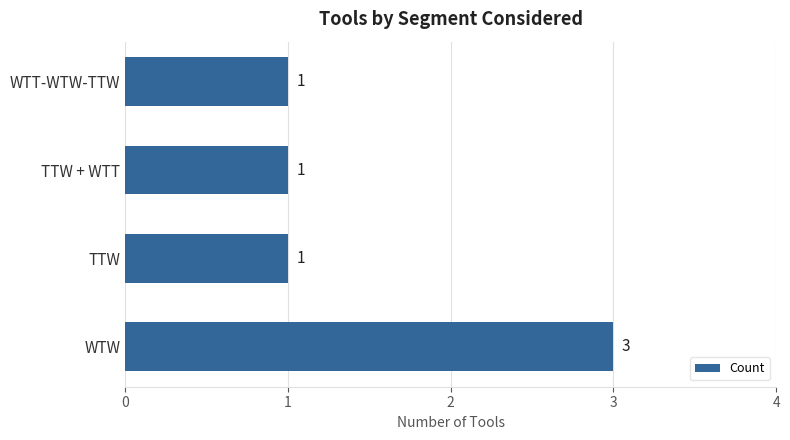

Which category has the highest value across all series?

WTW